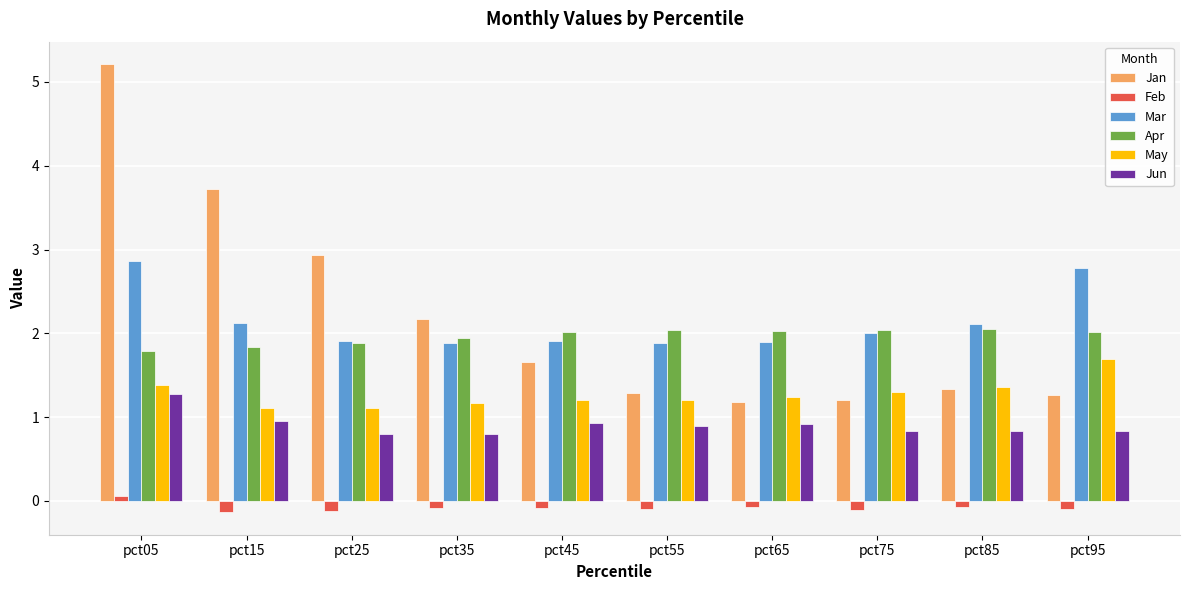

The Apr series shows 2.0 at pct55. True or false?

True